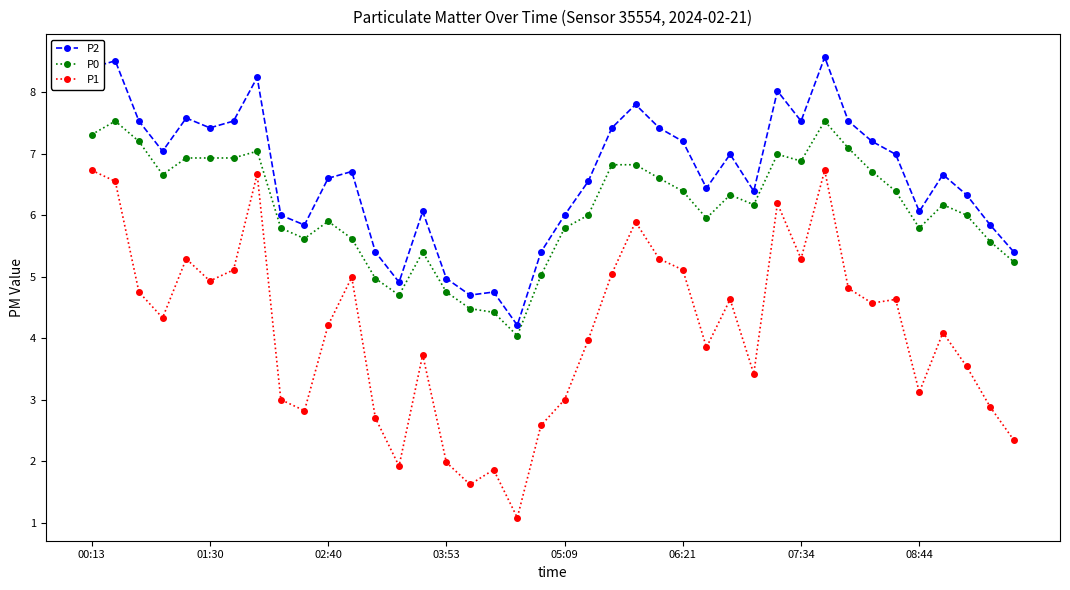

What is the value of the P1 point at the 3rd from the left?

4.8